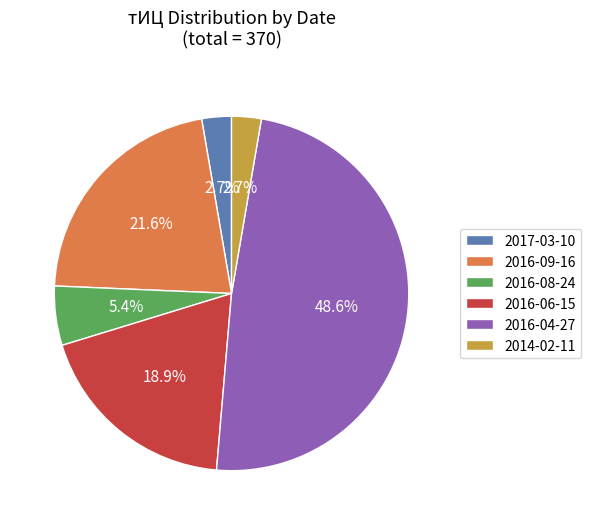

Is it true that 2016-09-16 is 13% of the pie?

False